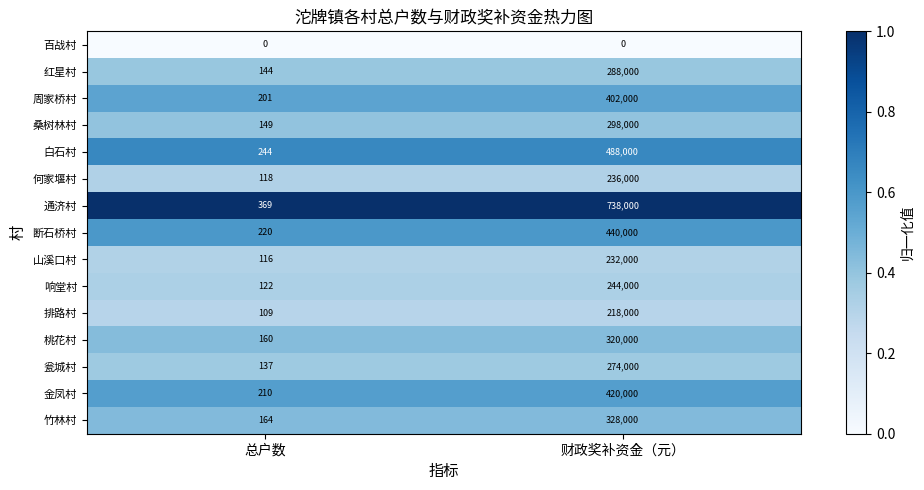

Is it true that 瓮城村 equals 137 at 总户数?

True